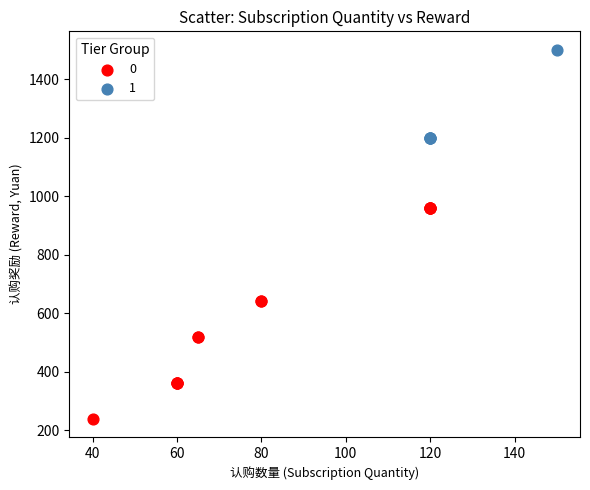

What are all the series names shown in the legend?

0, 1